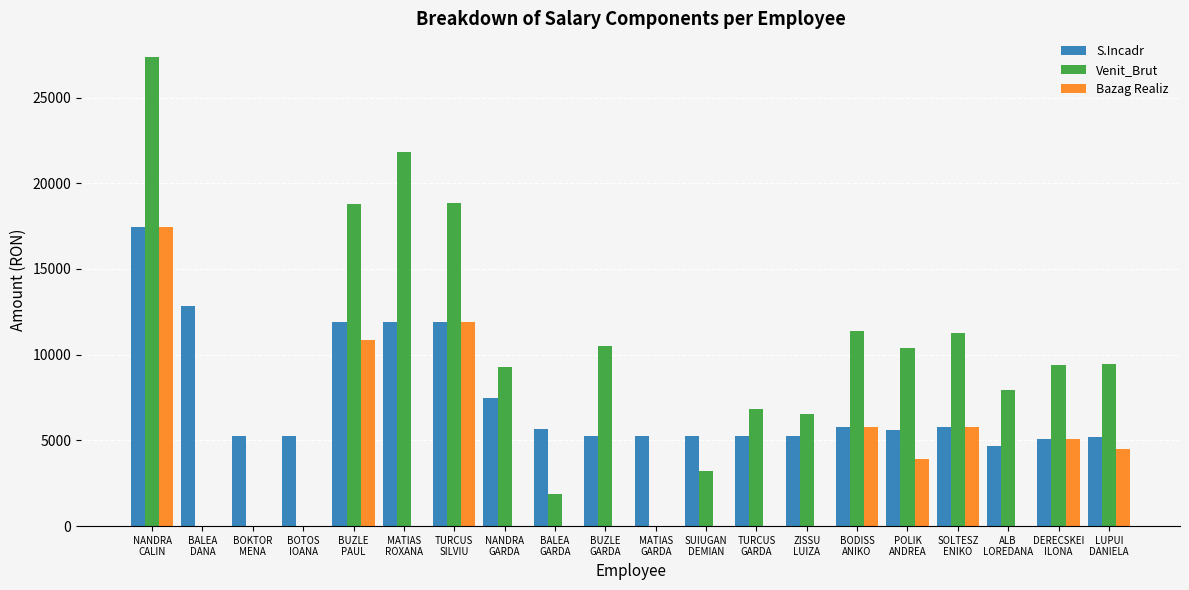

Are the bars grouped side by side (vs. stacked)?

Yes